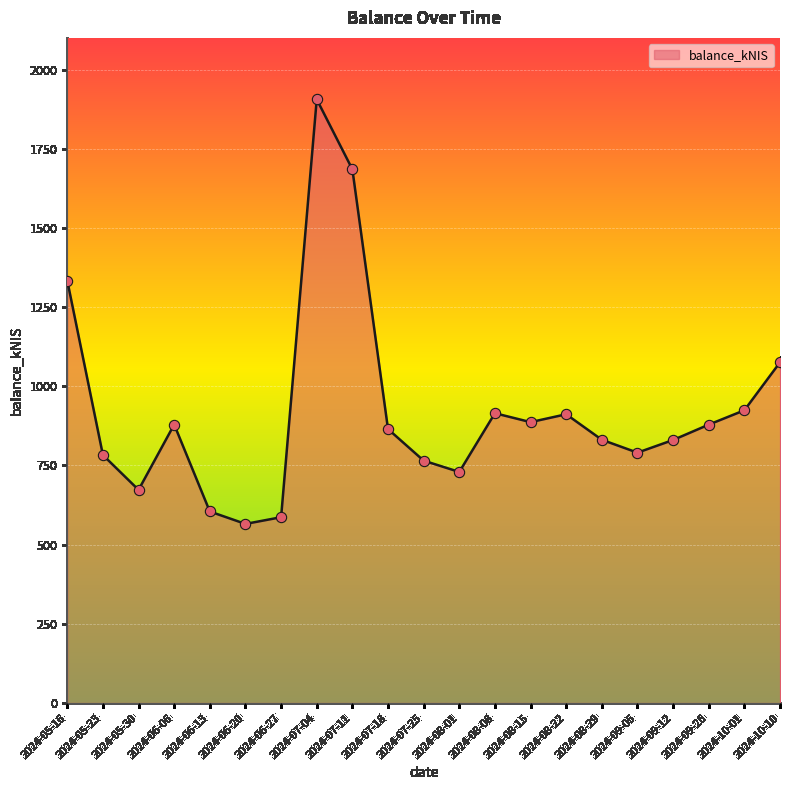

Approximately how many times larger is the value at 2024-06-13 compared to 2024-07-04?

0.3